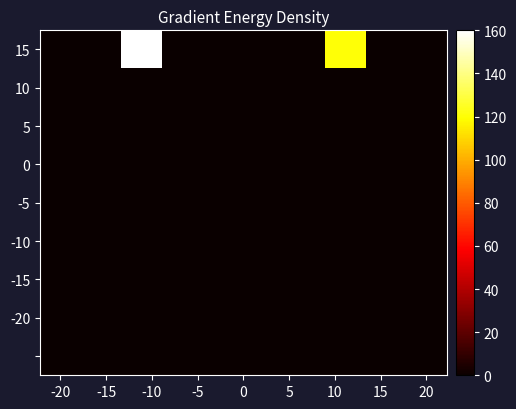

Count the number of categories in the chart.

10